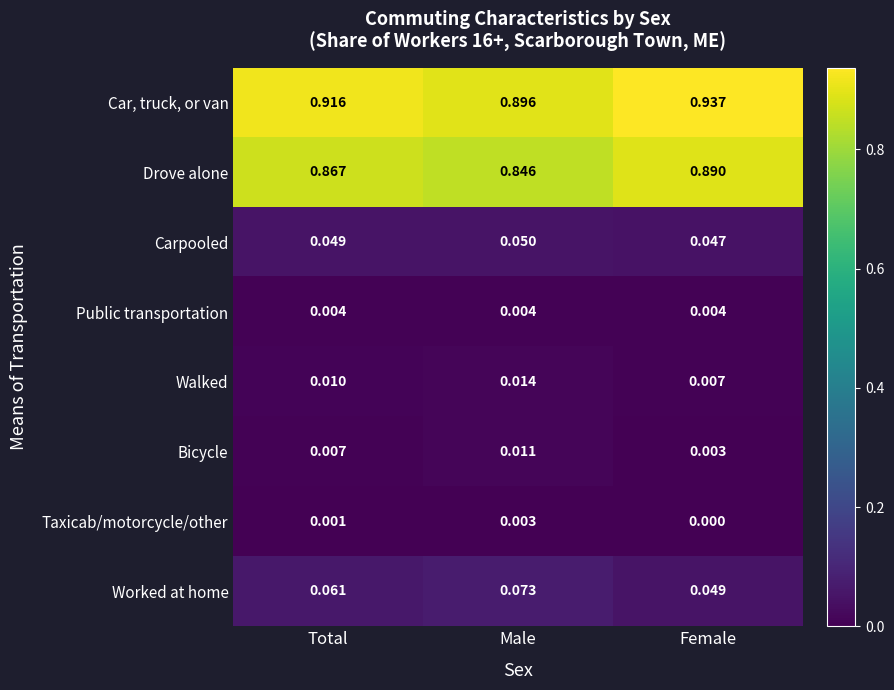

List the series in order of their peak value, highest first.

Car, truck, or van, Drove alone, Worked at home, Carpooled, Walked, Bicycle, Public transportation, Taxicab/motorcycle/other